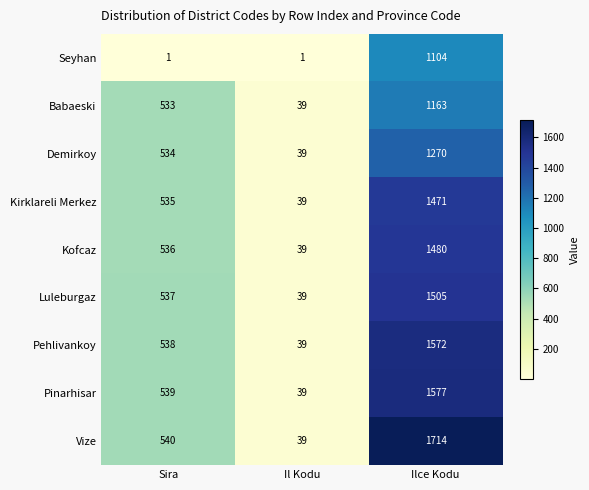

At which category does the chart reach its peak across all series?

Ilce Kodu